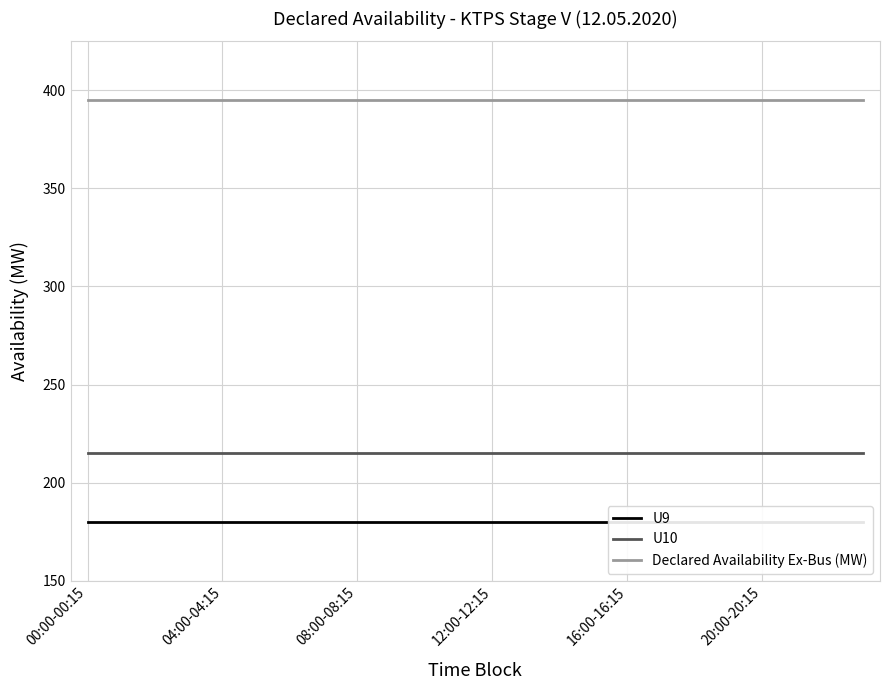

True or false: U10 and Declared Availability Ex-Bus (MW) intersect in this chart.

False